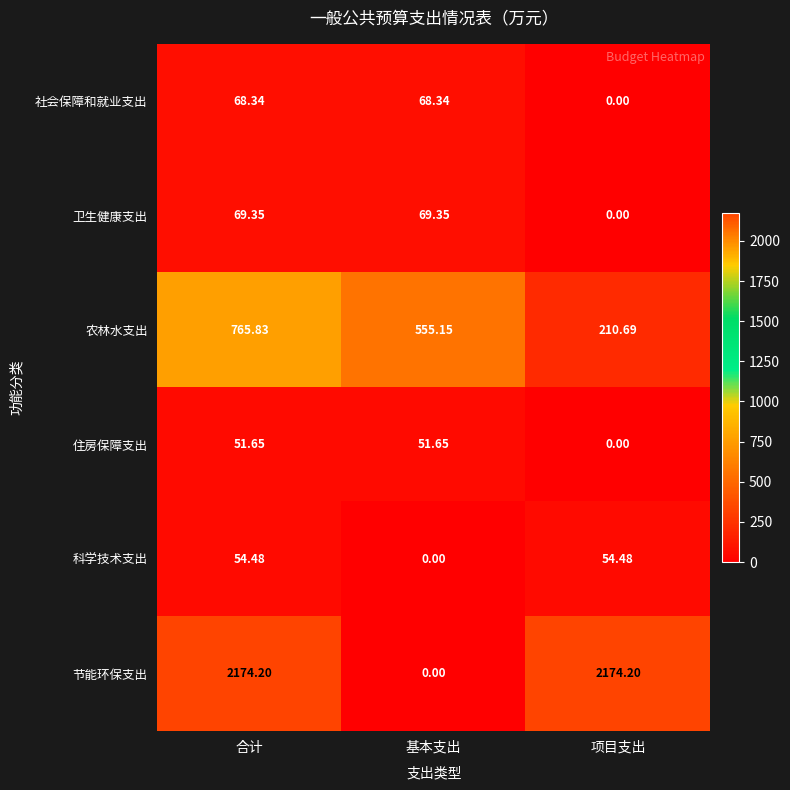

At which label does 科学技术支出 reach its minimum?

基本支出